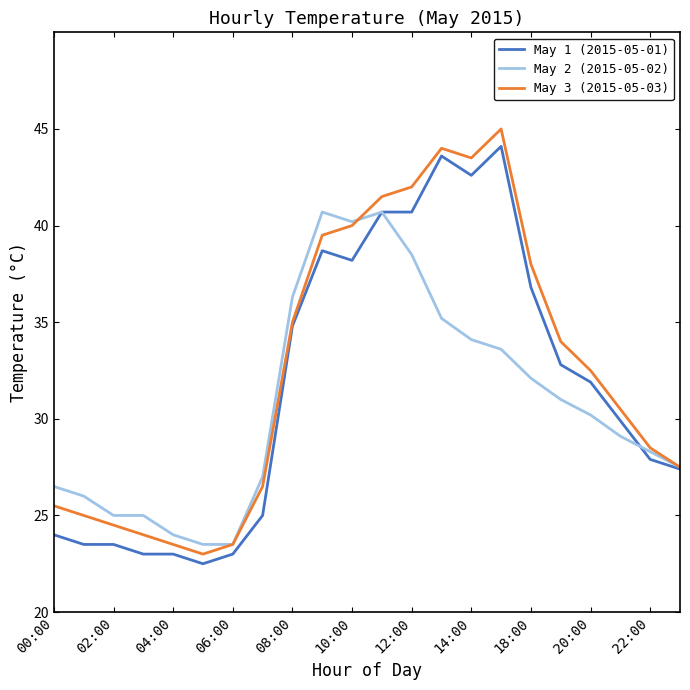

Which series has the largest total across all categories?

May 3 (2015-05-03)